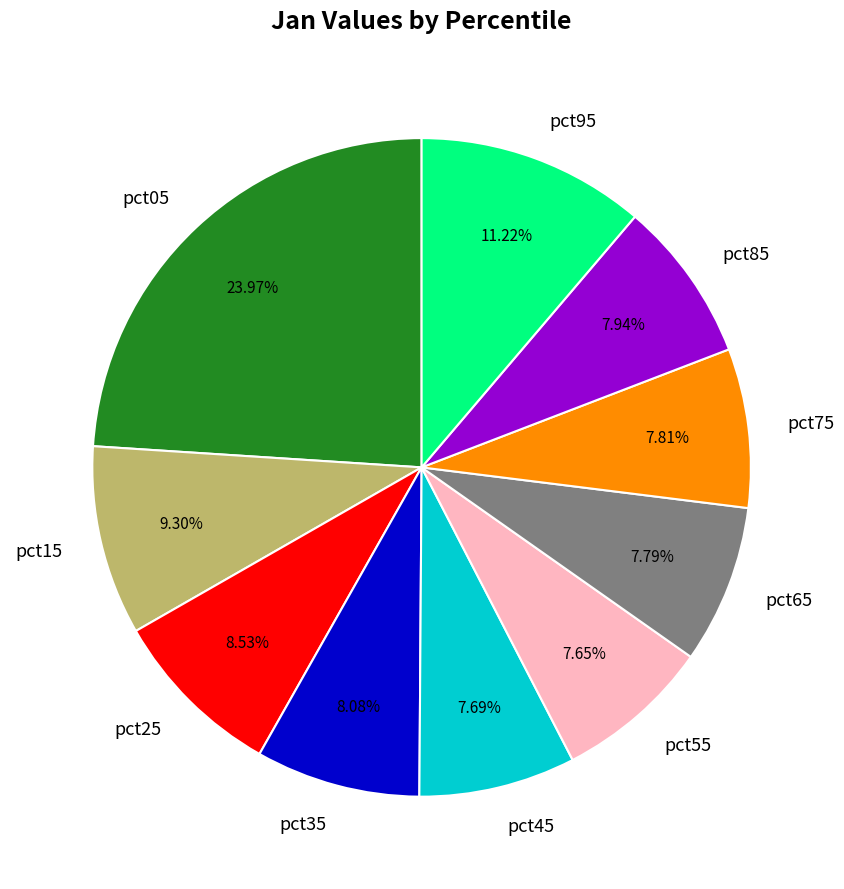

Do pct45 and pct25 together represent more than half of the pie?

No